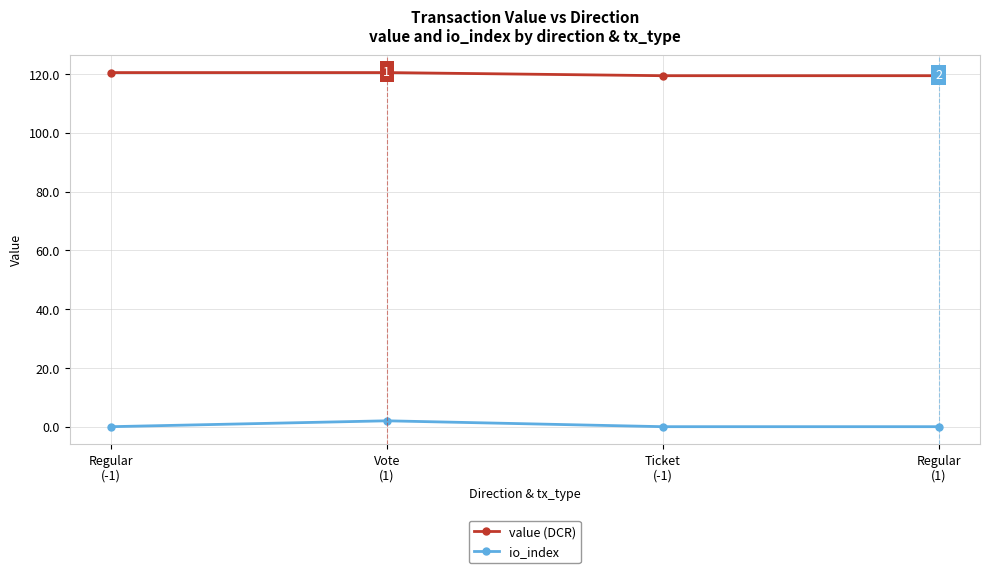

What is the label of the 4th point from the right?

Regular
(-1)